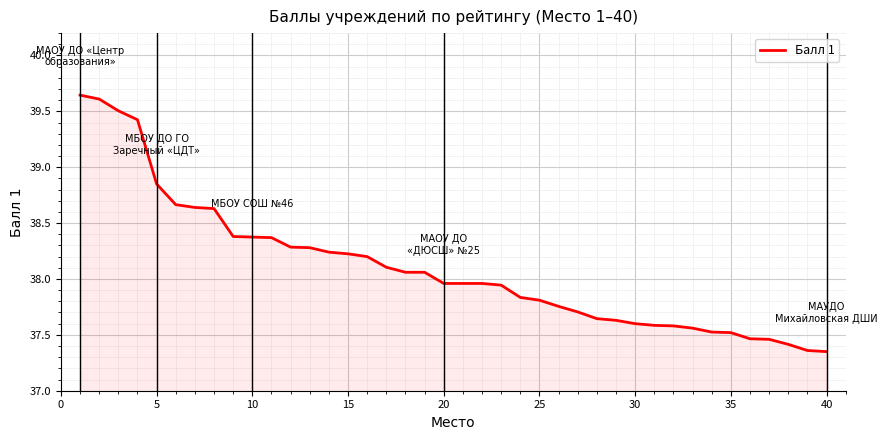

What is the difference between the maximum and minimum values?

2.3